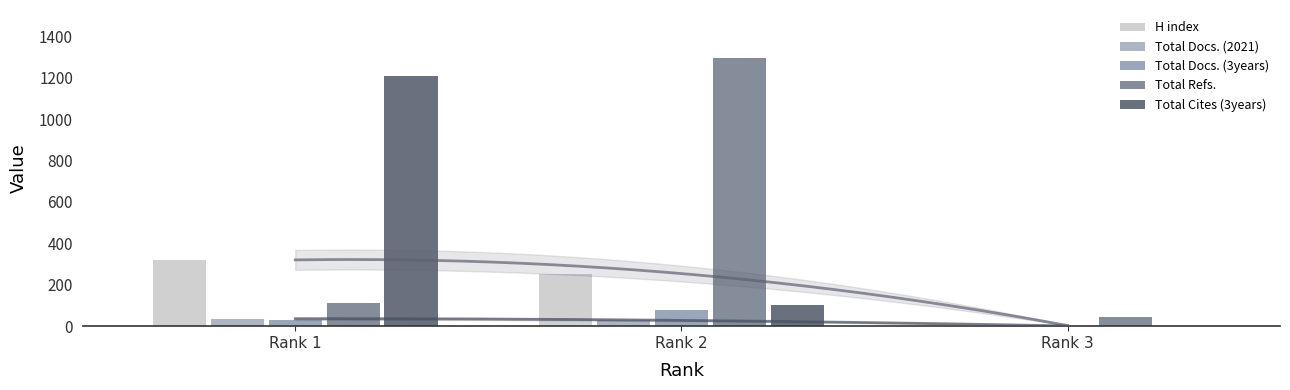

How many values in the Total Docs. (3years) series are below 31?

1